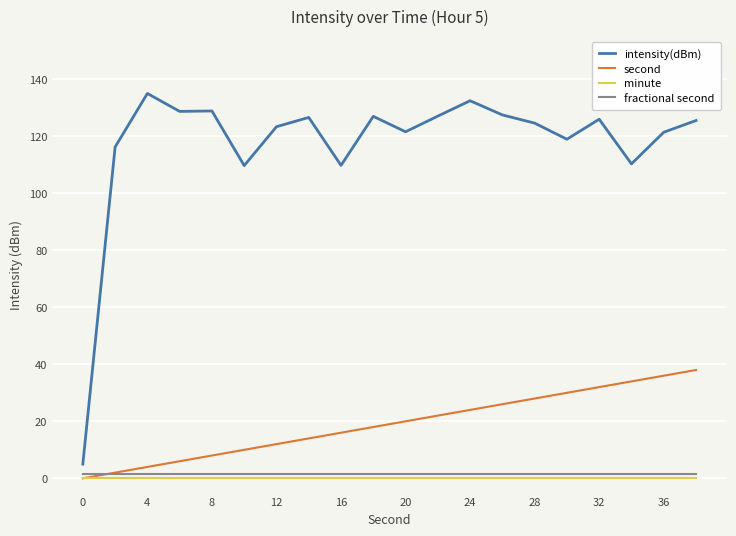

What is the maximum value shown in the chart?

135.0